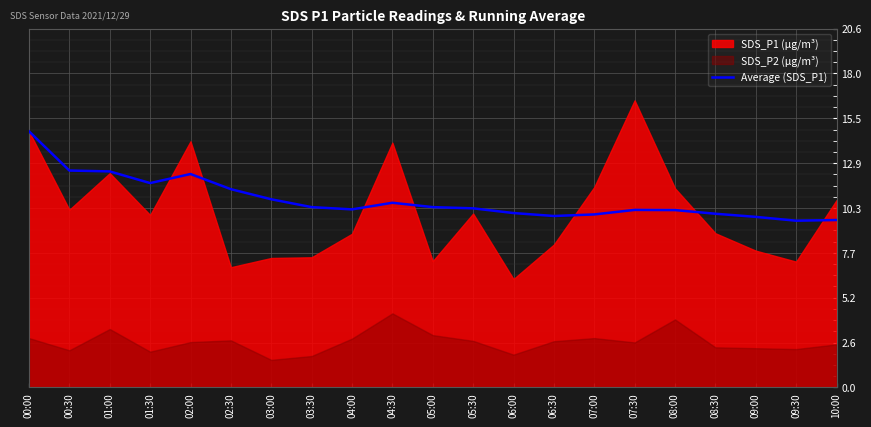

At which label is the value closest to 12?

02:00